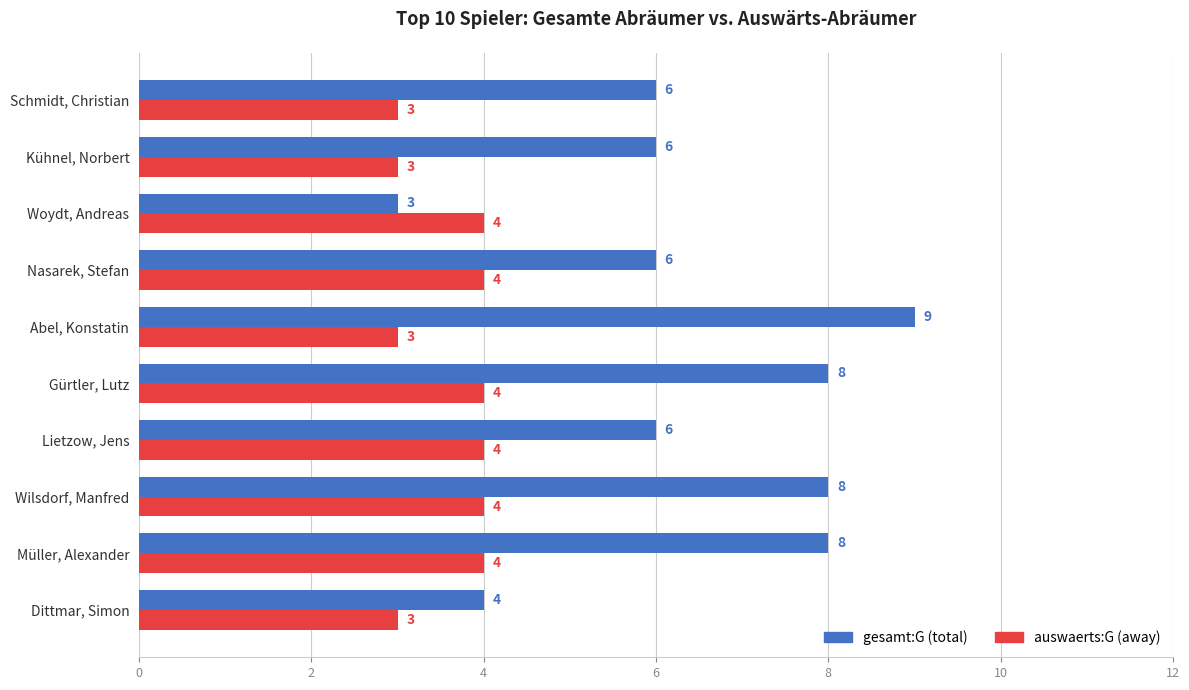

What is the average value of the gesamt:G (total) series?

6